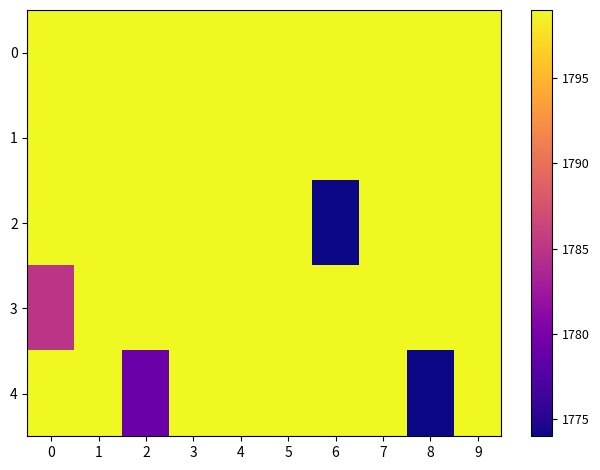

Count the number of data series in this chart.

5